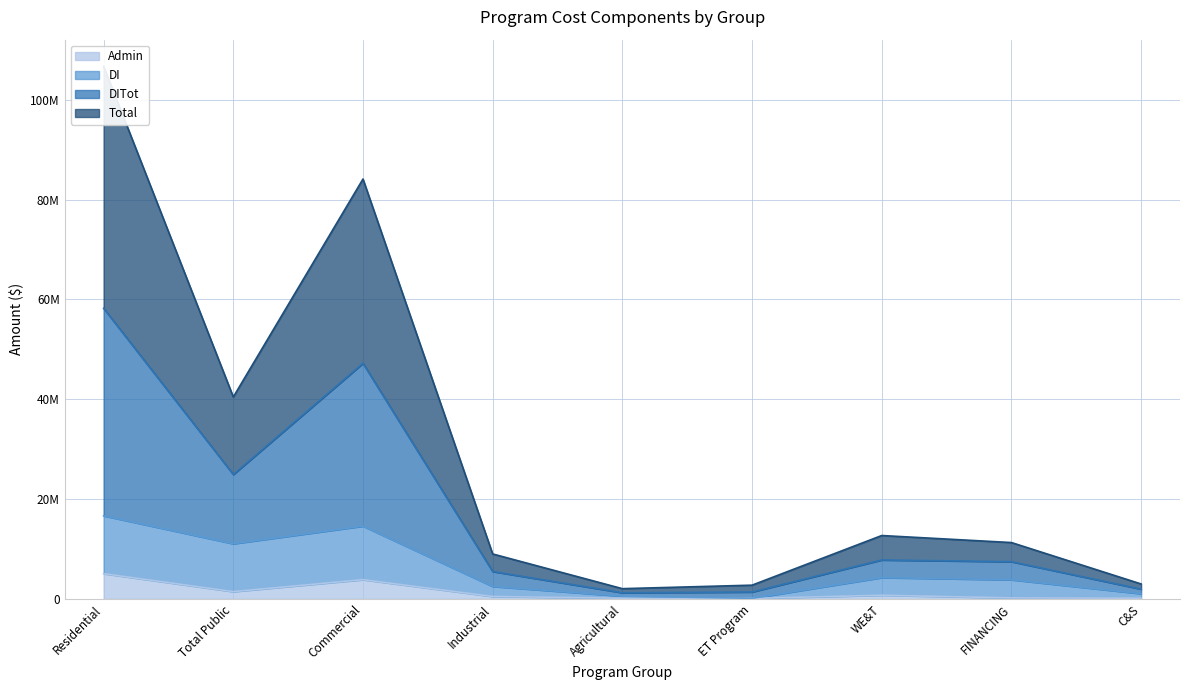

What is the value of the DITot point at the 5th from the left?

2038830.9